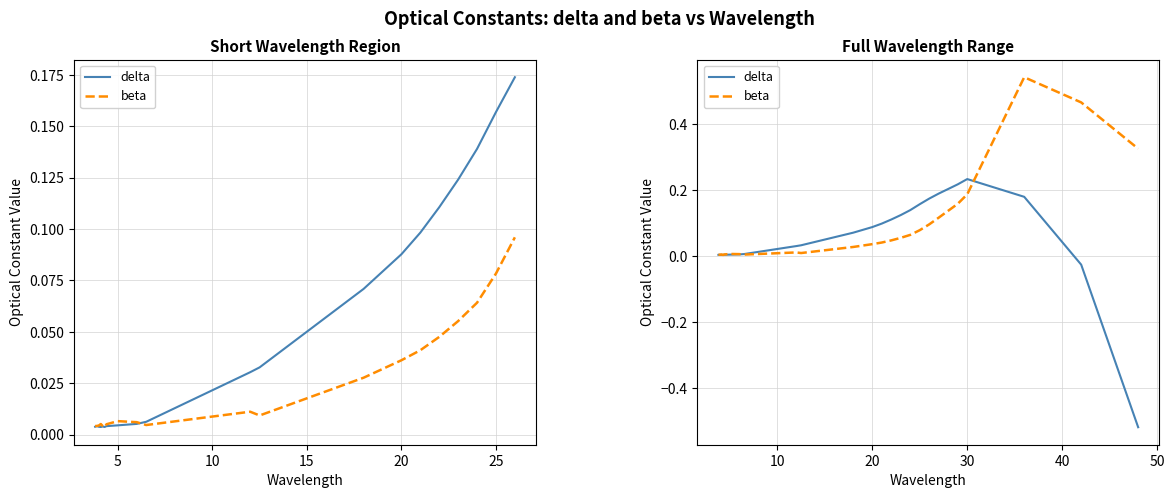

True or false: delta and beta cross at least once.

True